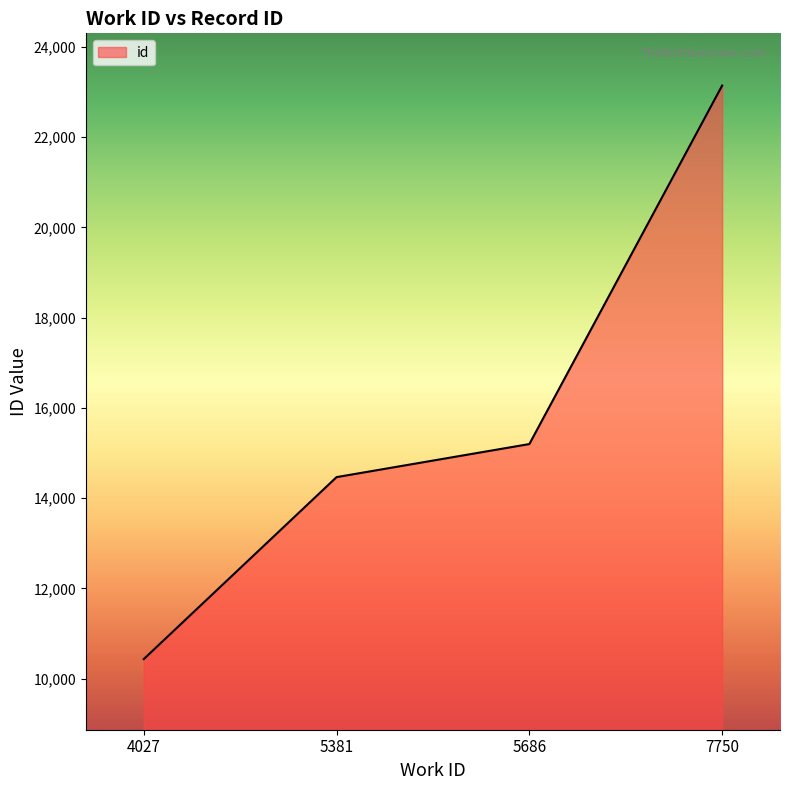

Rank the categories by value from lowest to highest.

4027, 5381, 5686, 7750